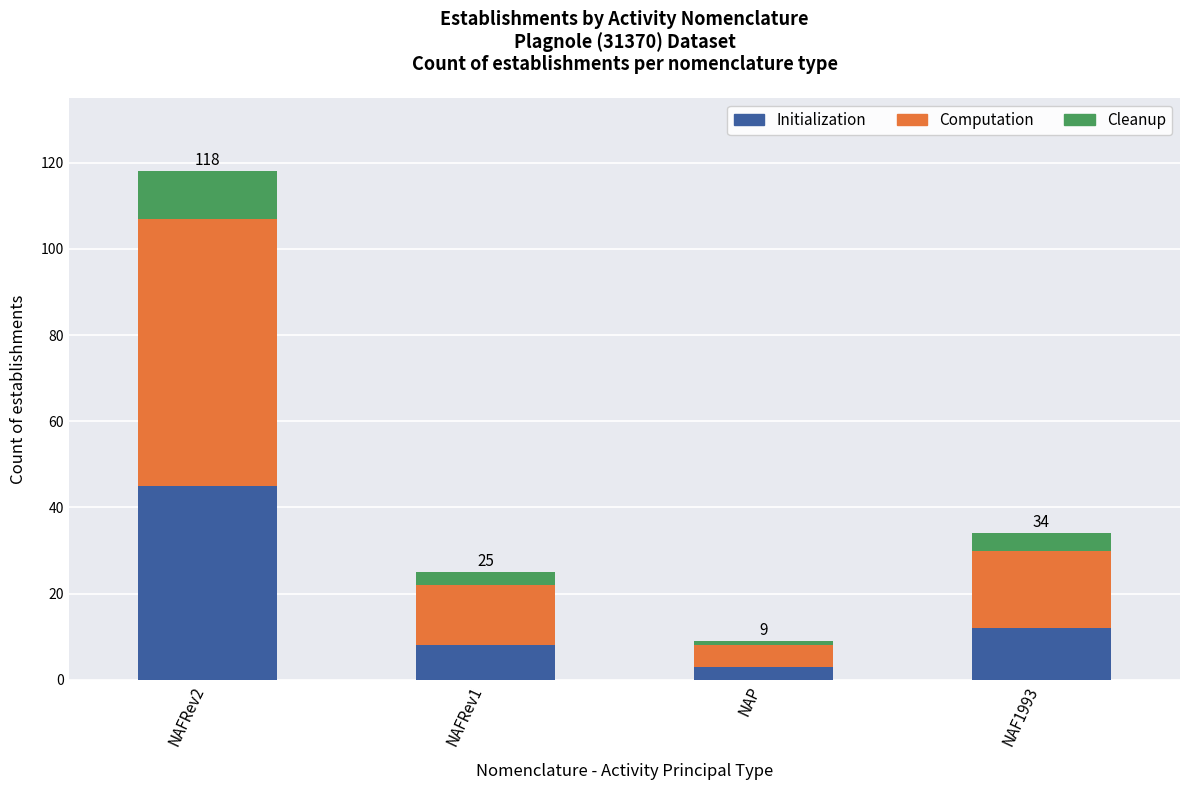

Which category has the highest value in the Initialization series?

NAFRev2